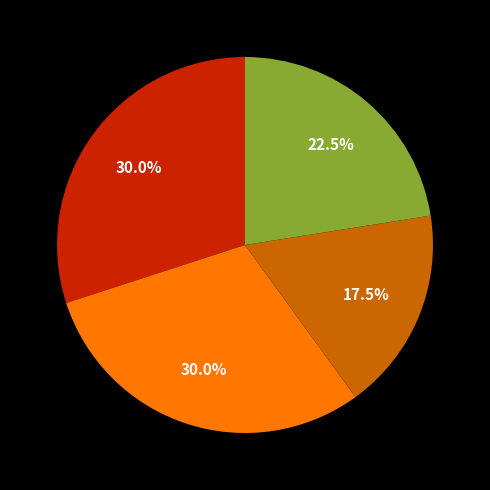

Does any single category account for the majority?

No